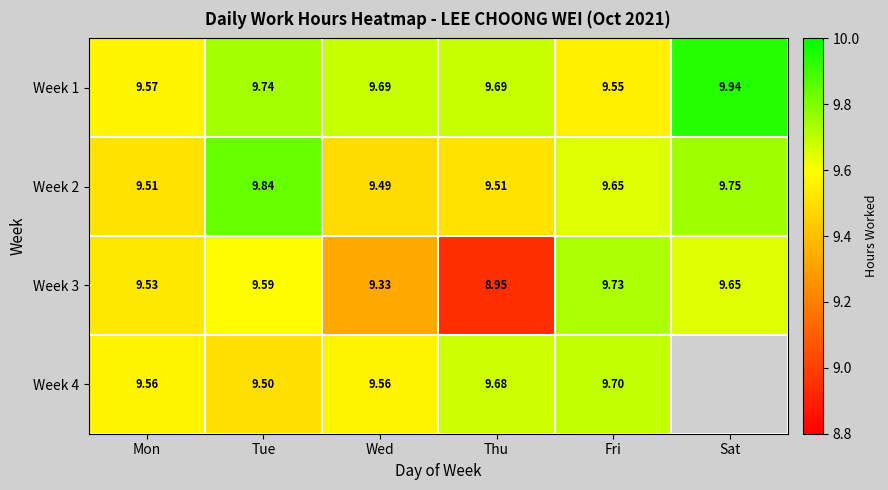

What is the difference between the second highest and second lowest values in the Week 3 series?

0.3